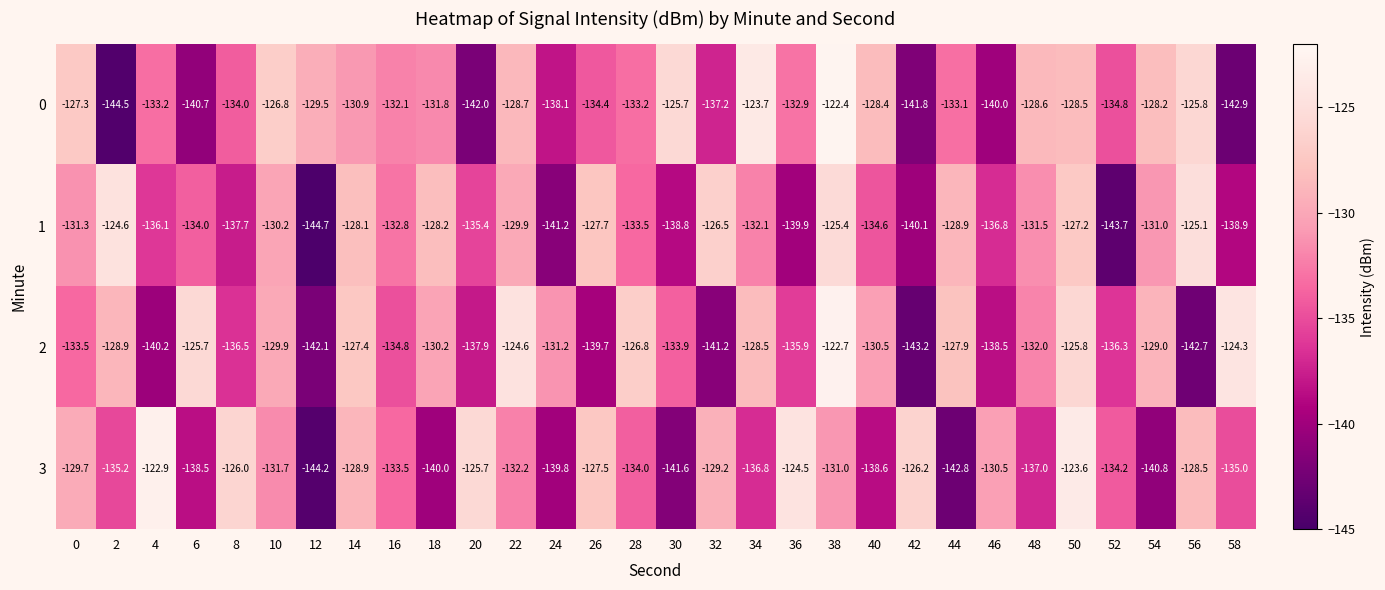

Rank the series at 36 from highest to lowest value.

3, 0, 2, 1